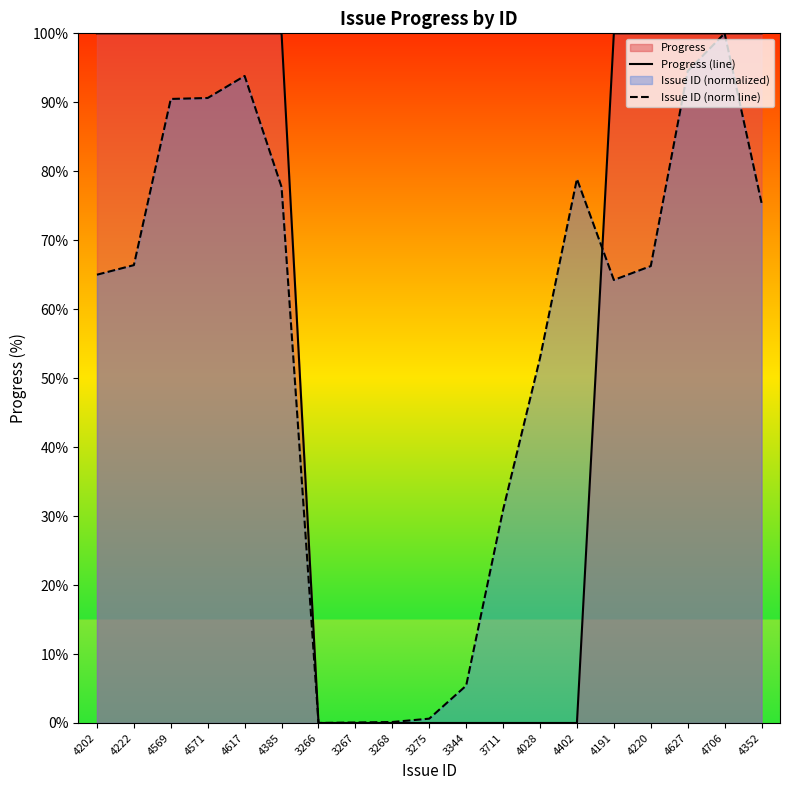

What is the label of the 3rd point from the left?

4569